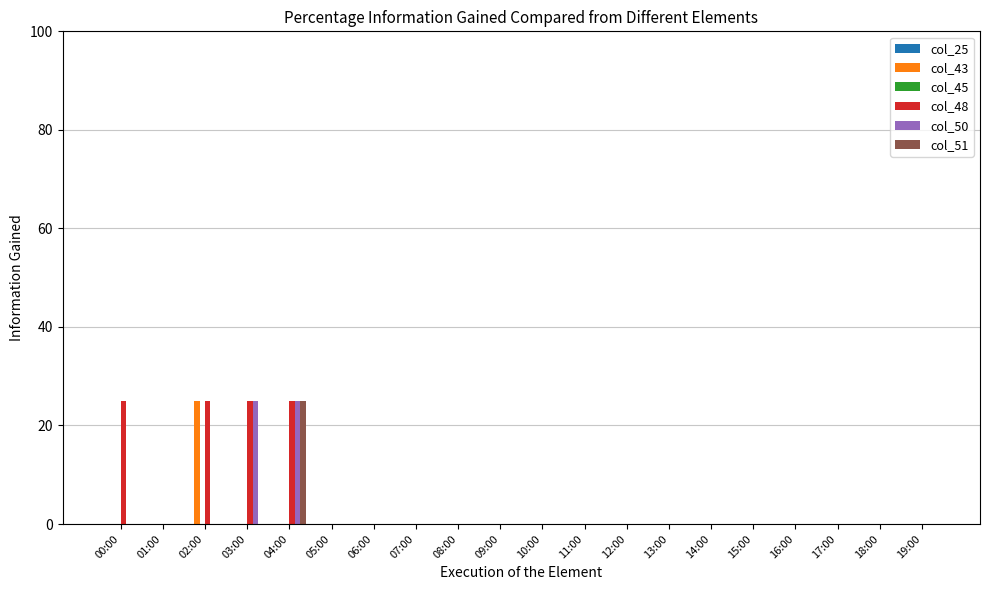

At which category is the sum across all series the highest?

04:00